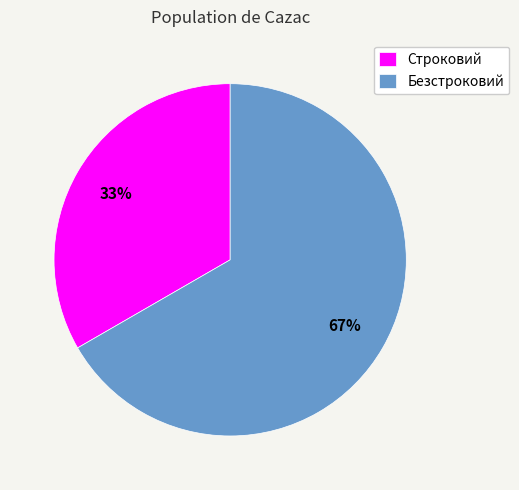

To the nearest percent, what is the combined percentage of Безстроковий and Строковий?

100%